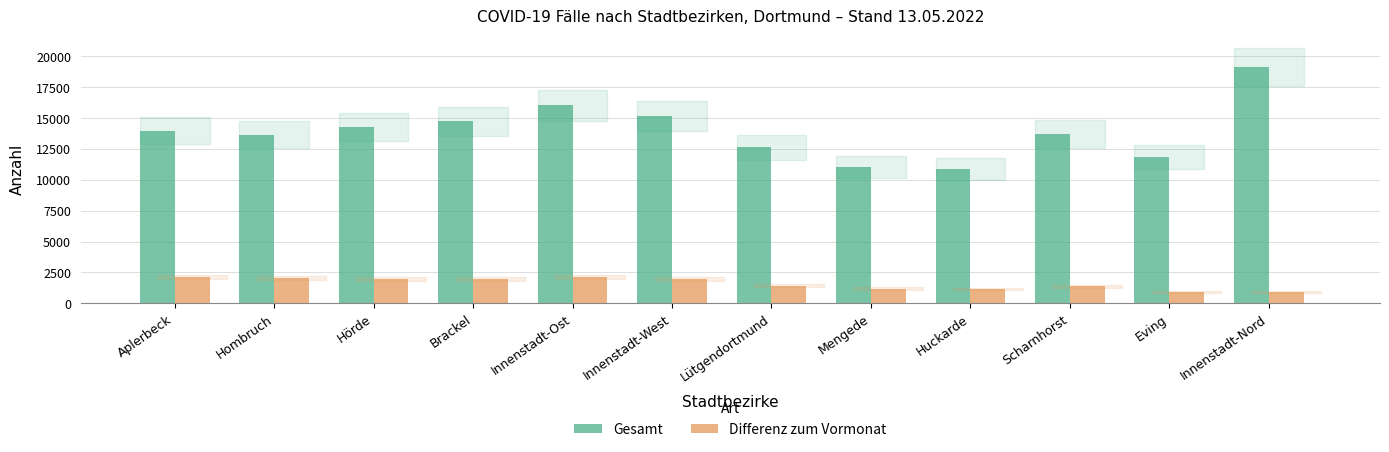

What are all the series names shown in the legend?

Gesamt, Differenz zum Vormonat